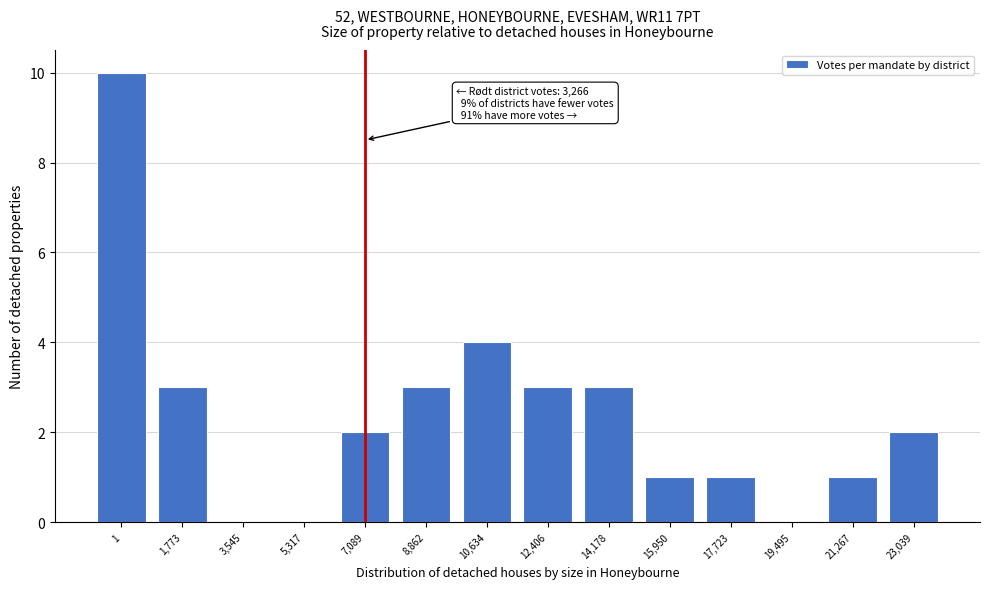

Reading left to right, list all the values displayed in this chart.

1=10	1,773=3	3,545=0	5,317=0	7,089=2	8,862=3	10,634=4	12,406=3	14,178=3	15,950=1	17,723=1	19,495=0	21,267=1	23,039=2